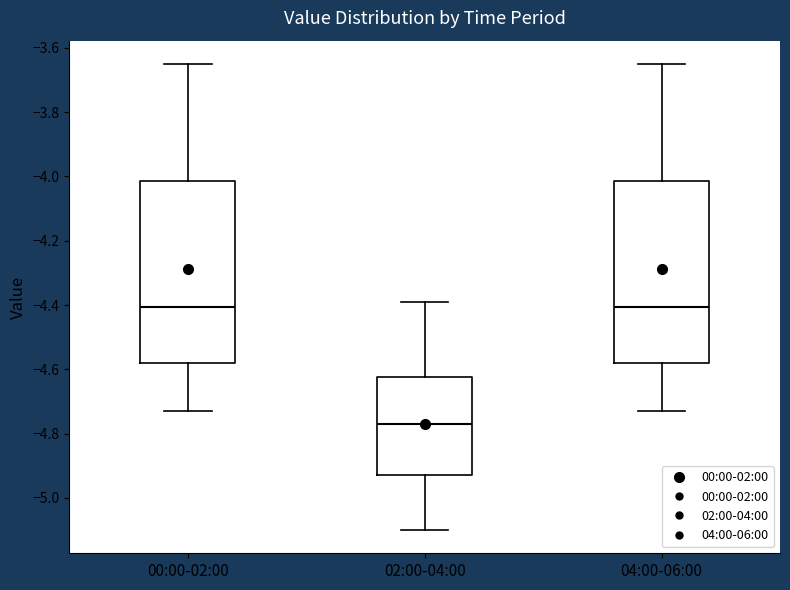

Reading left to right, read every box against the y-axis: the position of its median line, the range the box covers, and the ends of its whiskers. The values are not printed on the chart, so give them approximately, as read against the axis.

00:00-02:00: median -4.40, box -4.58 to -4.02, whiskers -4.72 to -3.64
02:00-04:00: median -4.76, box -4.92 to -4.62, whiskers -5.10 to -4.38
04:00-06:00: median -4.40, box -4.58 to -4.02, whiskers -4.72 to -3.64